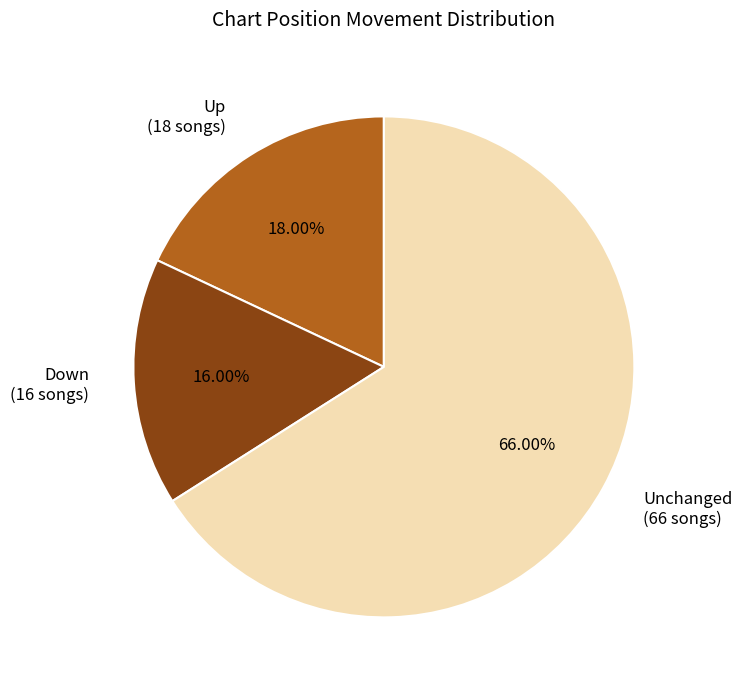

How many slices are in this pie chart?

3